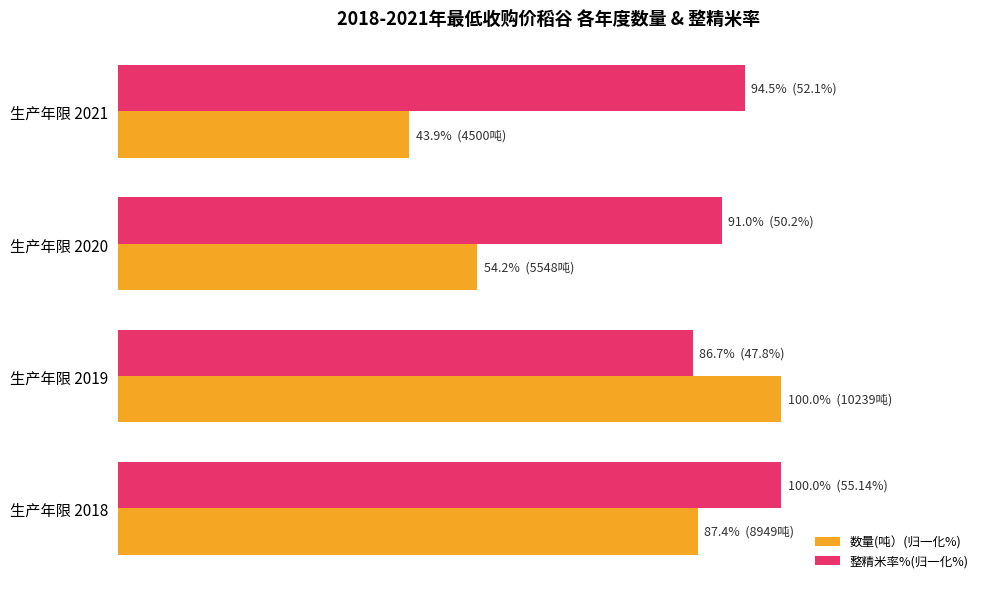

What are all the series names shown in the legend?

数量(吨）(归一化%), 整精米率%(归一化%)